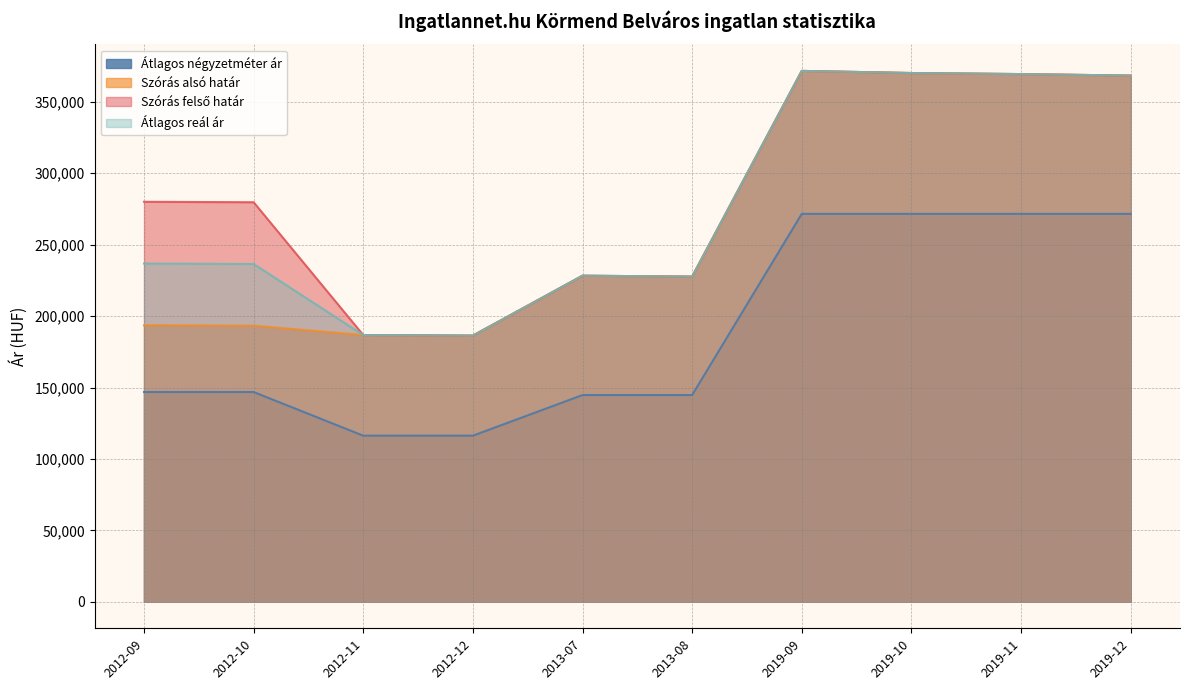

Which series has the largest range (max minus min)?

Szórás alsó határ